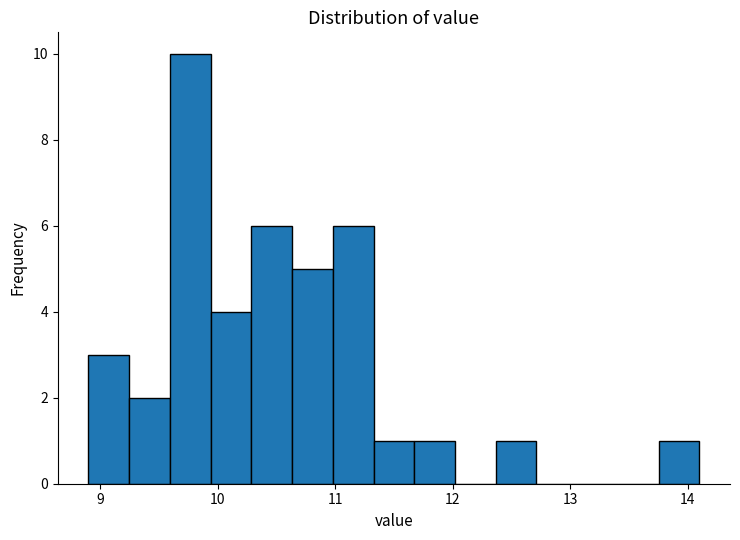

Read against the x-axis, roughly where is the centre of the tallest bar?

9.8